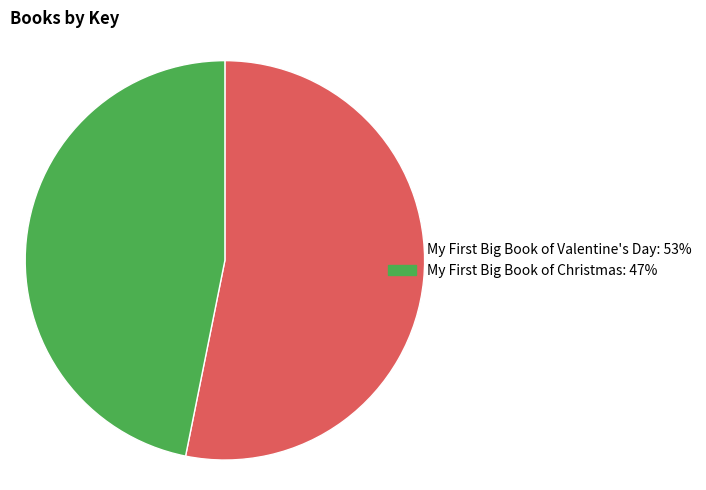

How many segments does this pie chart have?

2